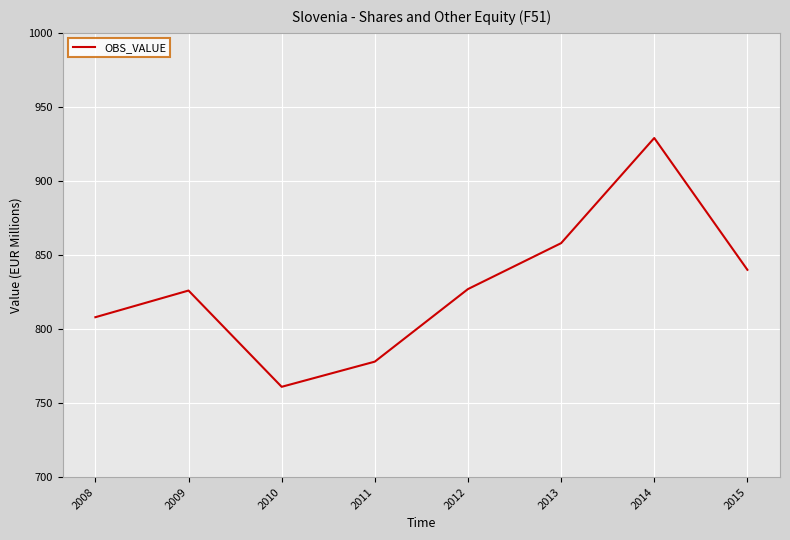

The value at 2014 is 584. True or false?

False